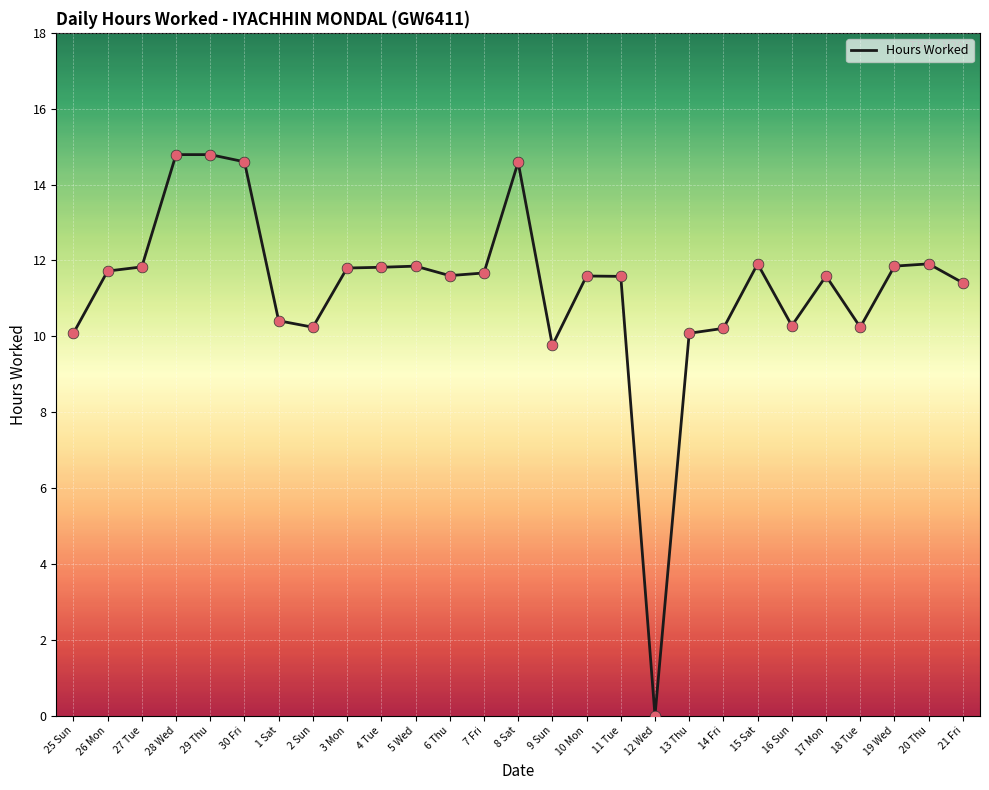

Between 30 Fri and 10 Mon, which is larger?

30 Fri